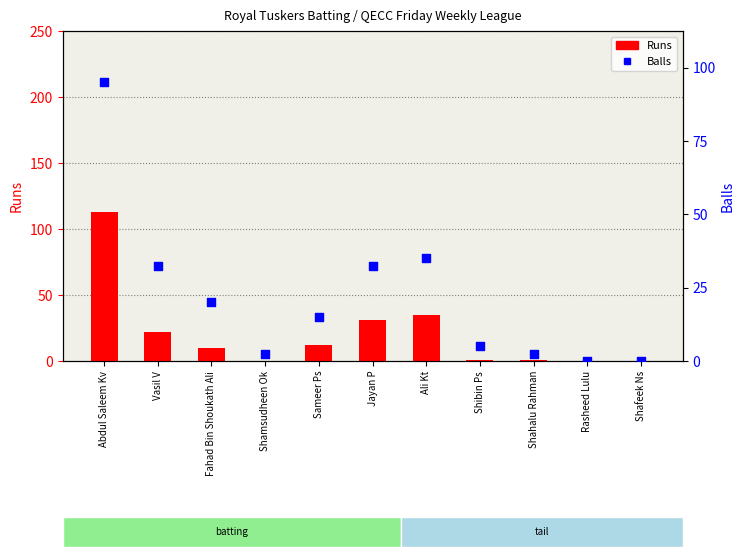

What are all the series names shown in the legend?

Runs, Balls